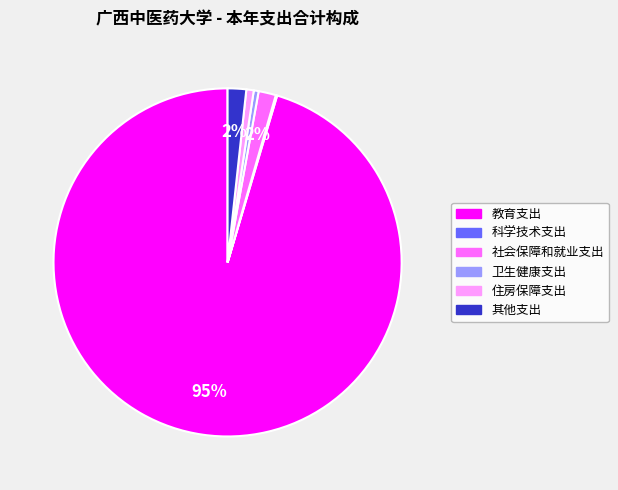

Is it true that 教育支出 is 88% of the pie?

False